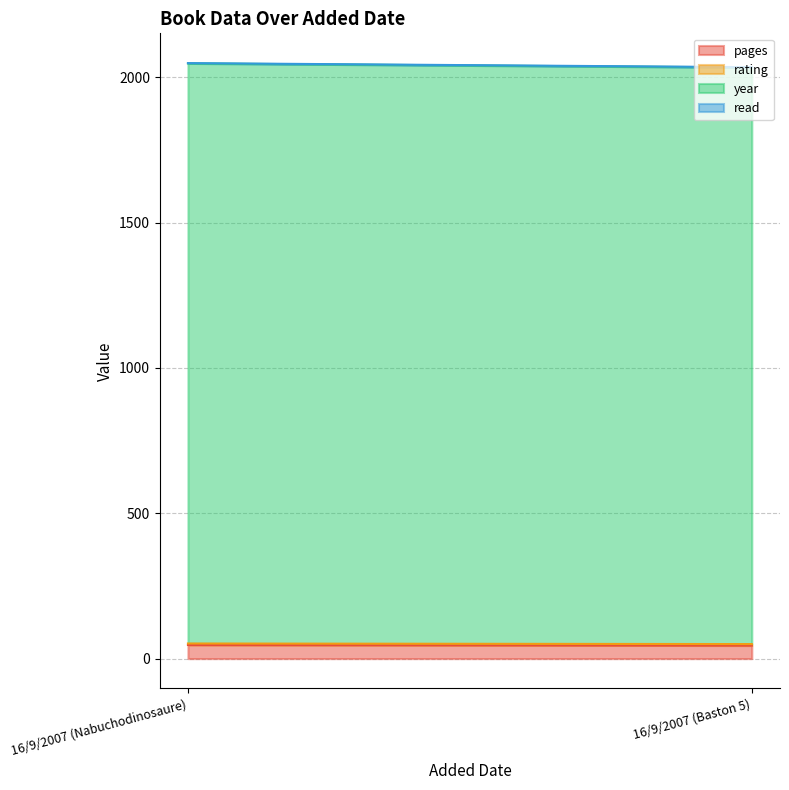

At which label does read reach its minimum?

16/9/2007 (Nabuchodinosaure)